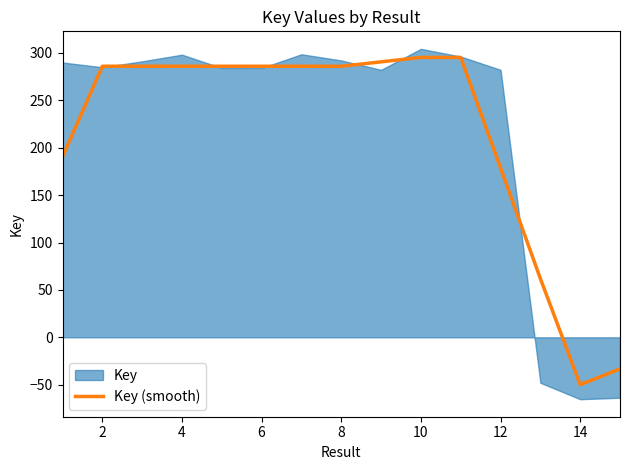

What is the label of the 14th point from the right?

2